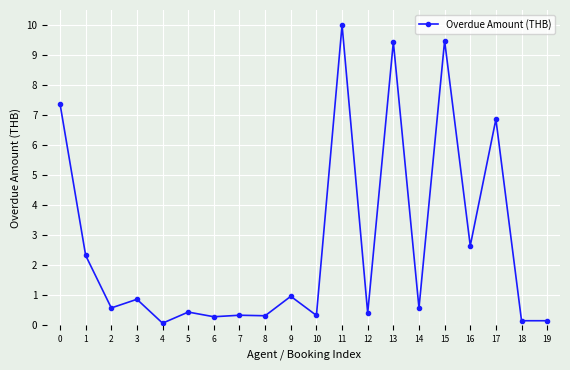

What is the difference between the second highest and minimum values?

9.4